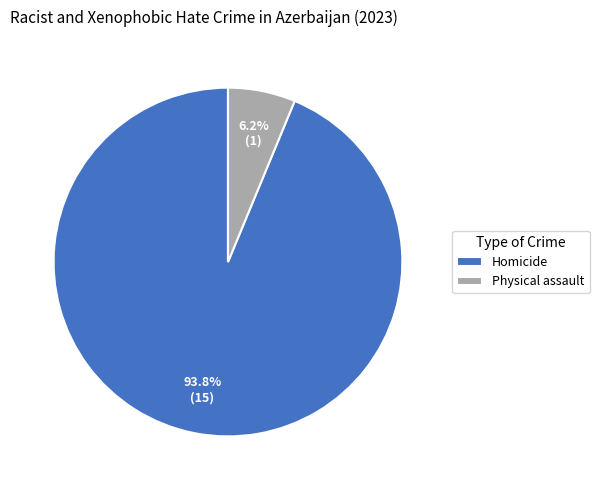

Rank the categories by value from lowest to highest.

Physical assault, Homicide